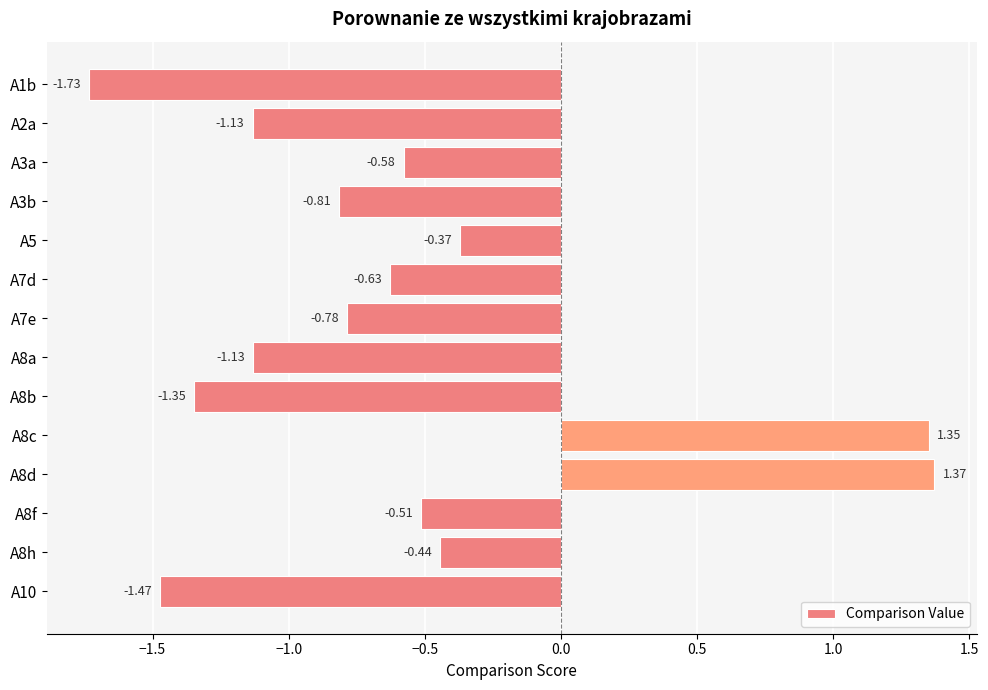

What is the difference between the values at A8b and A7d?

0.7